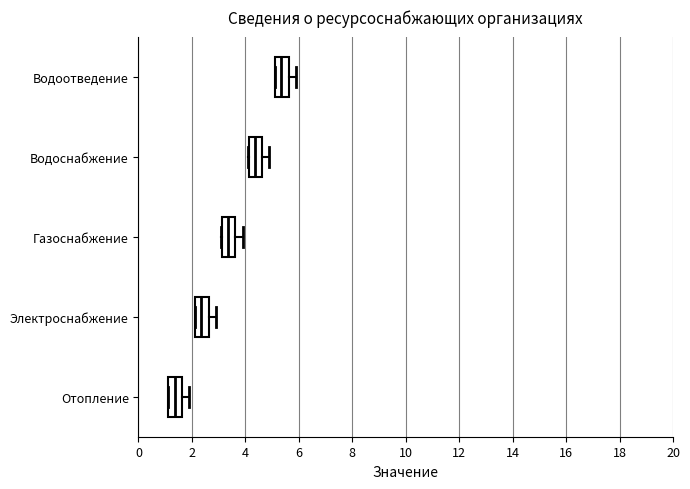

Reading bottom to top, transcribe this box plot: for each box, give where its median line is, the range the box spans, and where its two whiskers end, as read against the x-axis. The values are not printed on the chart, so give them approximately, as read against the axis.

Отопление: median 1.4, box 1.2 to 1.6, whiskers 1.2 to 2.0
Электроснабжение: median 2.4, box 2.2 to 2.6, whiskers 2.2 to 3.0
Газоснабжение: median 3.4, box 3.2 to 3.6, whiskers 3.2 to 4.0
Водоснабжение: median 4.4, box 4.2 to 4.6, whiskers 4.2 to 5.0
Водоотведение: median 5.4, box 5.2 to 5.6, whiskers 5.2 to 6.0